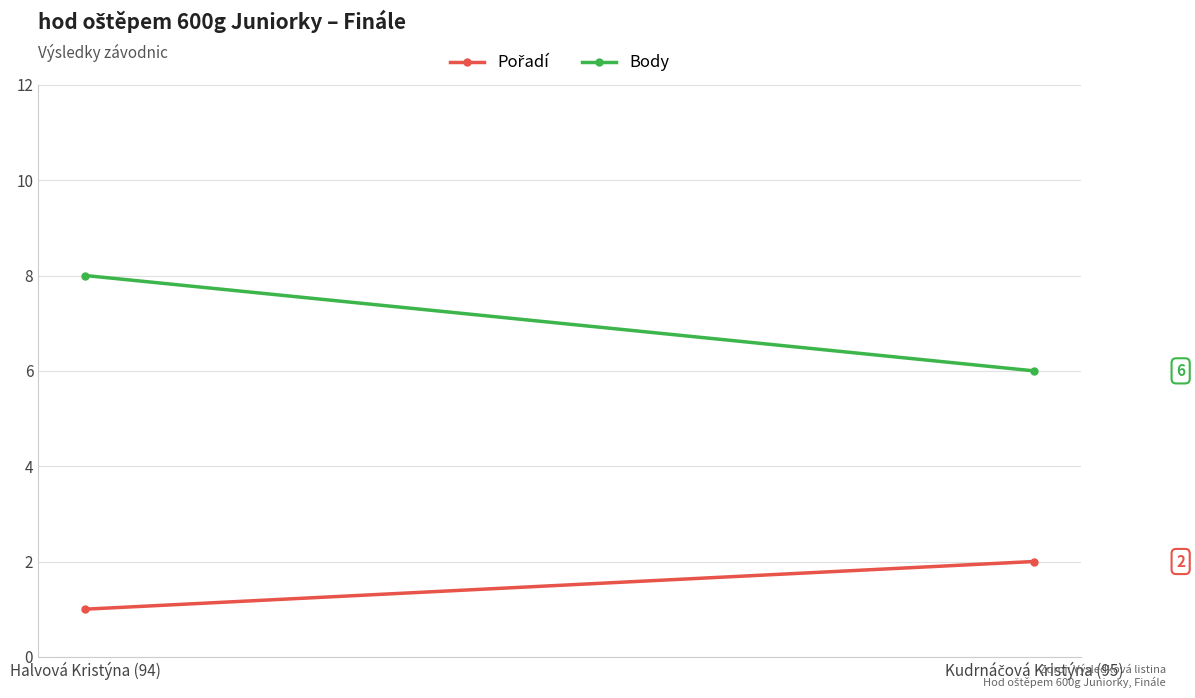

List the labels in order of Body value, smallest first.

Kudrnáčová Kristýna (95), Halvová Kristýna (94)